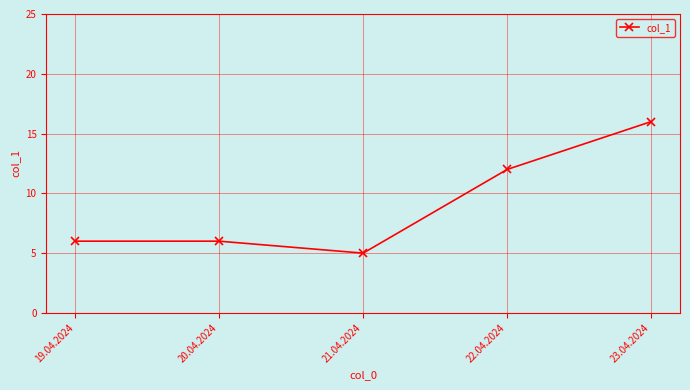

How many categories are shown in the chart?

5